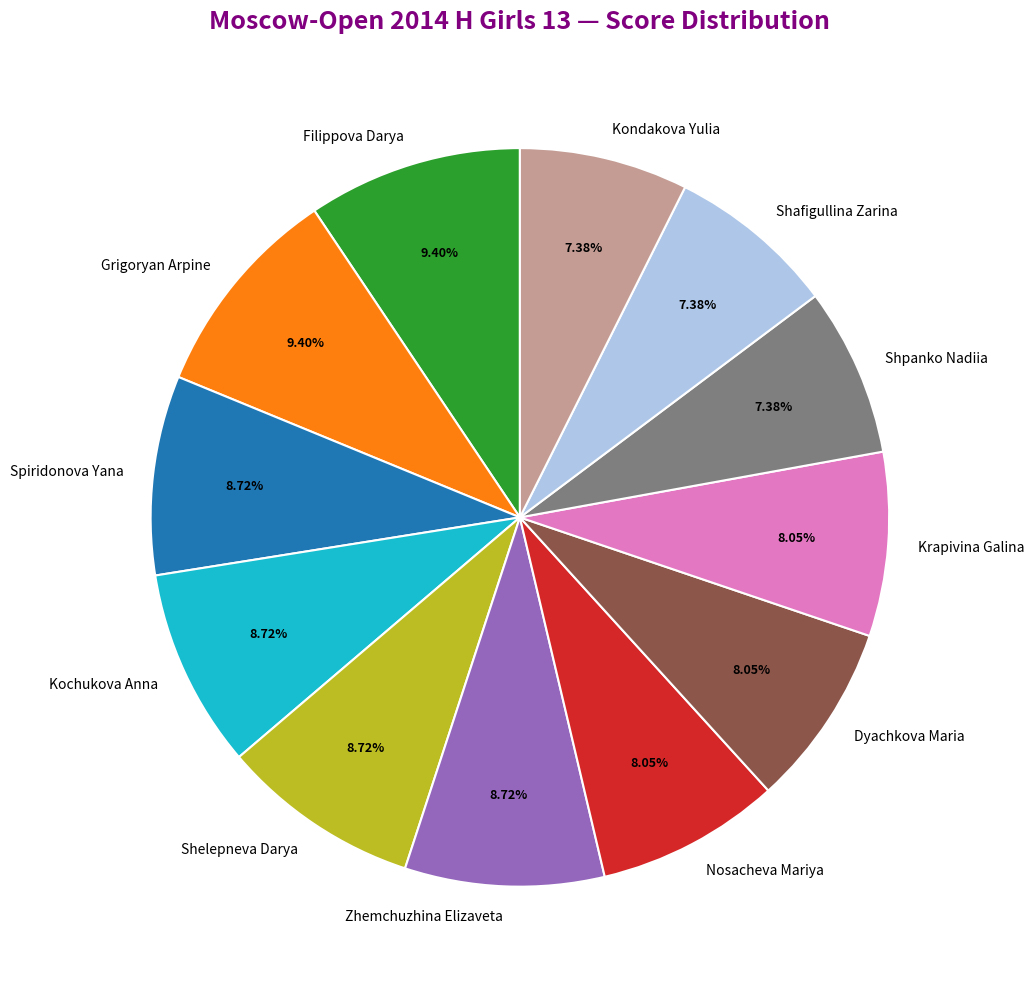

How many segments does this pie chart have?

12